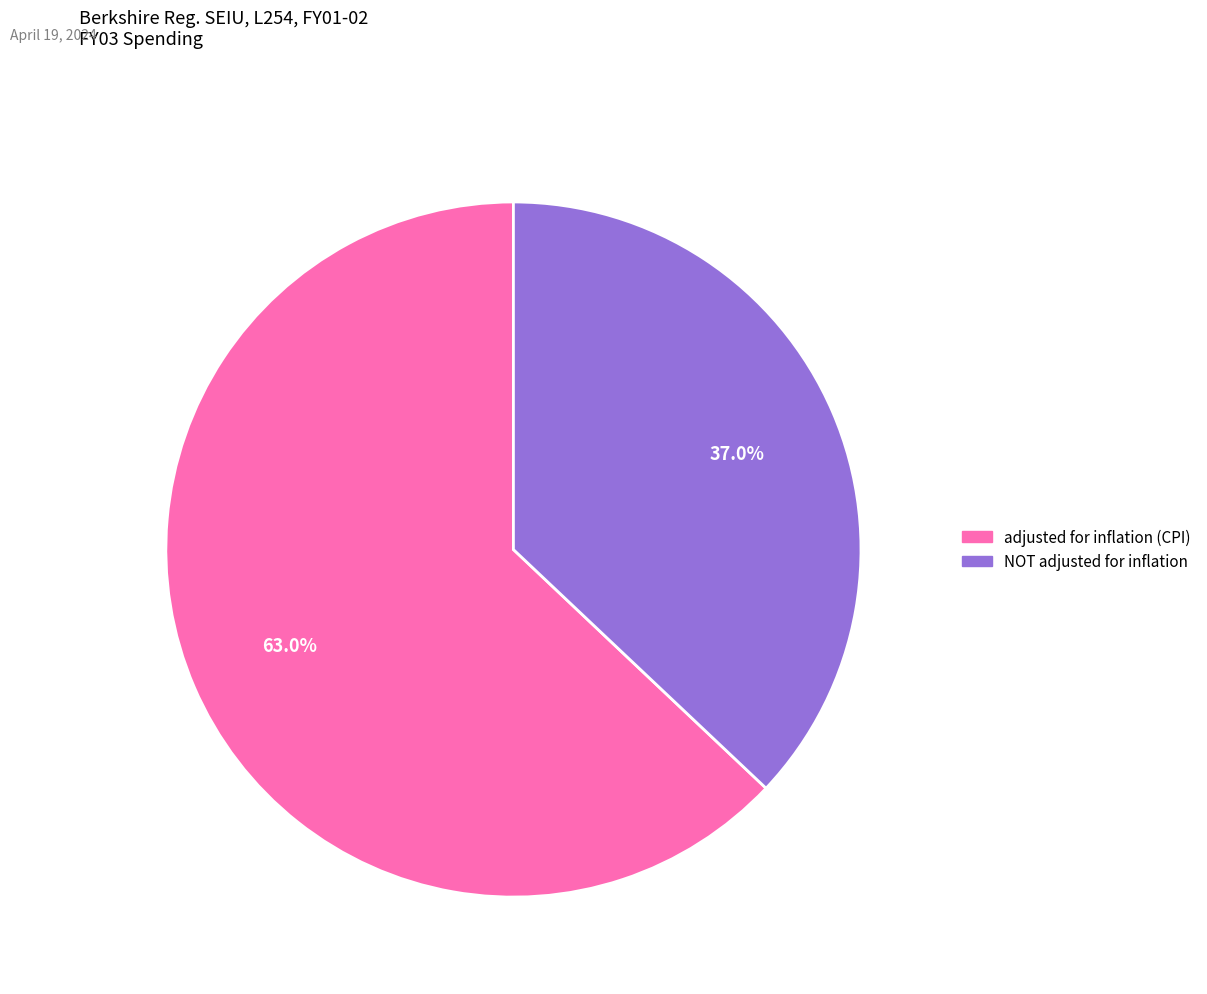

To the nearest percent, what is the combined percentage of NOT adjusted for inflation and adjusted for inflation (CPI)?

100%